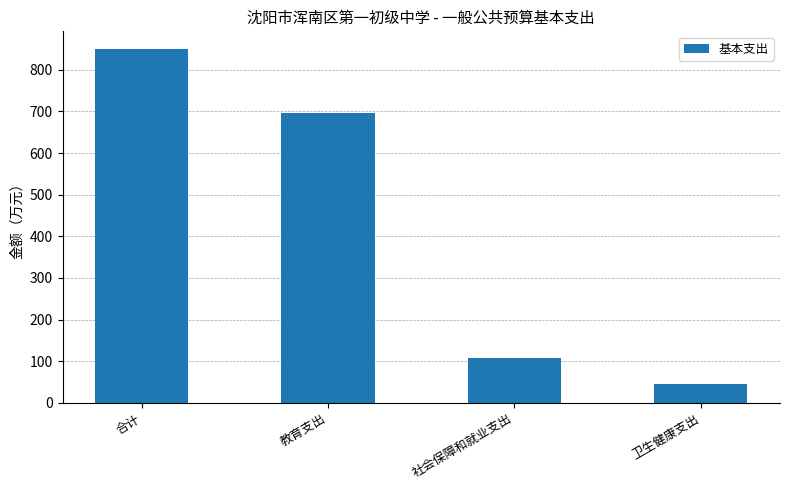

List the labels in order of value, smallest first.

卫生健康支出, 社会保障和就业支出, 教育支出, 合计